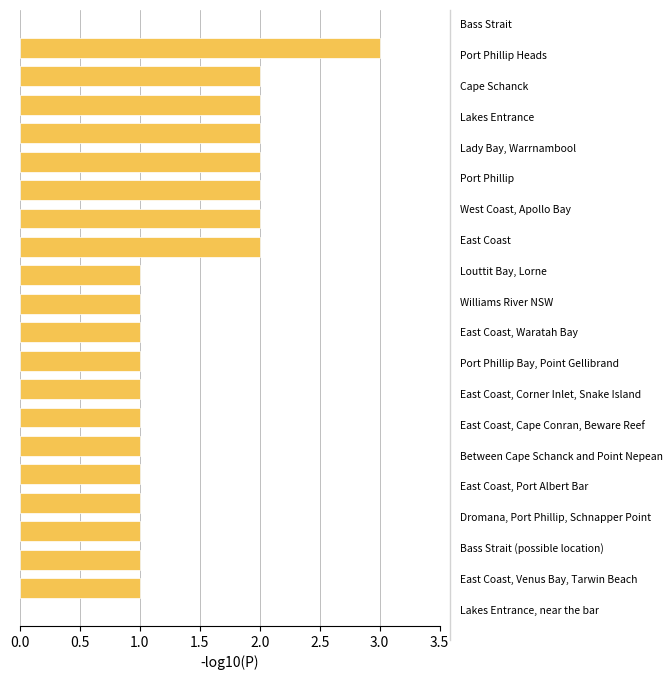

What is the sum of all values?

29